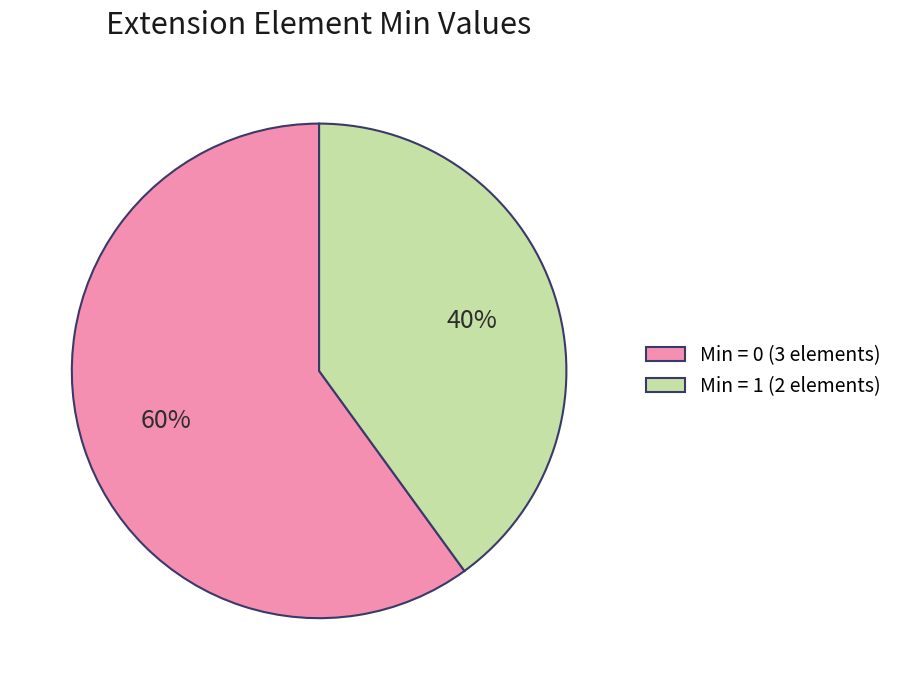

How many segments does this pie chart have?

2